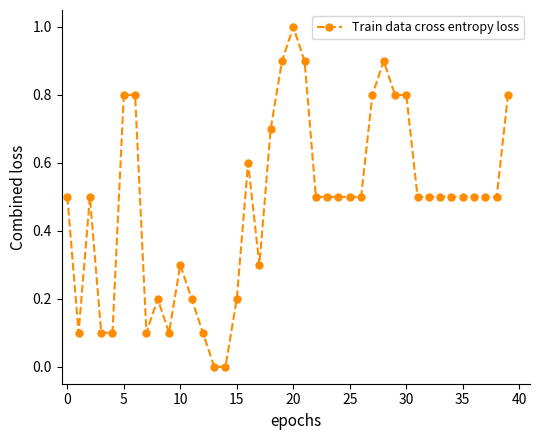

How many categories are shown in the chart?

40